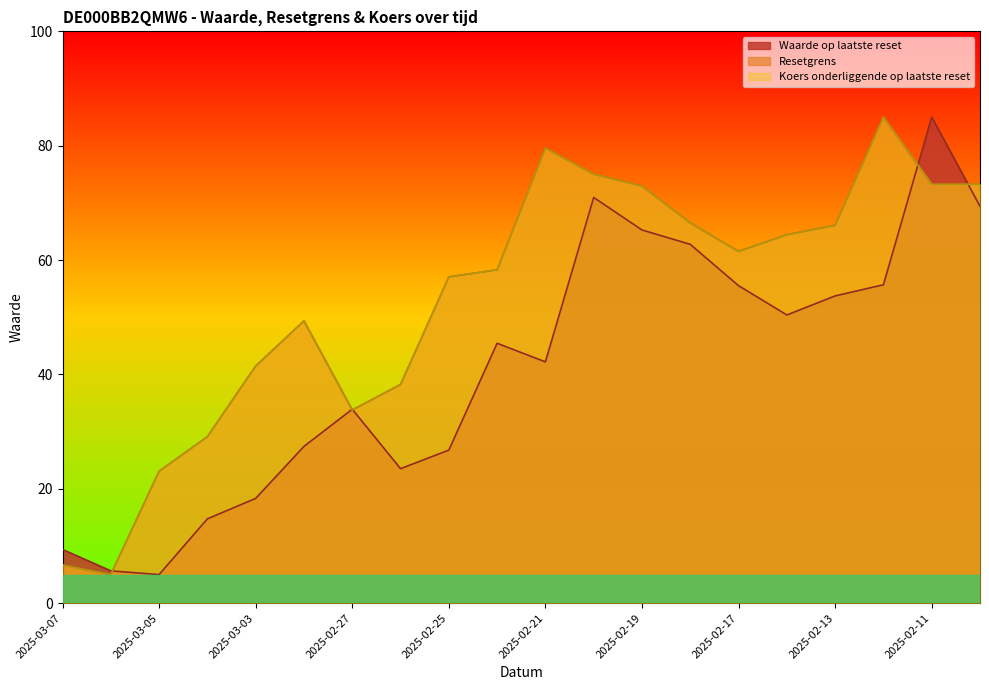

What is the average value of the Waarde op laatste reset series?

41.1